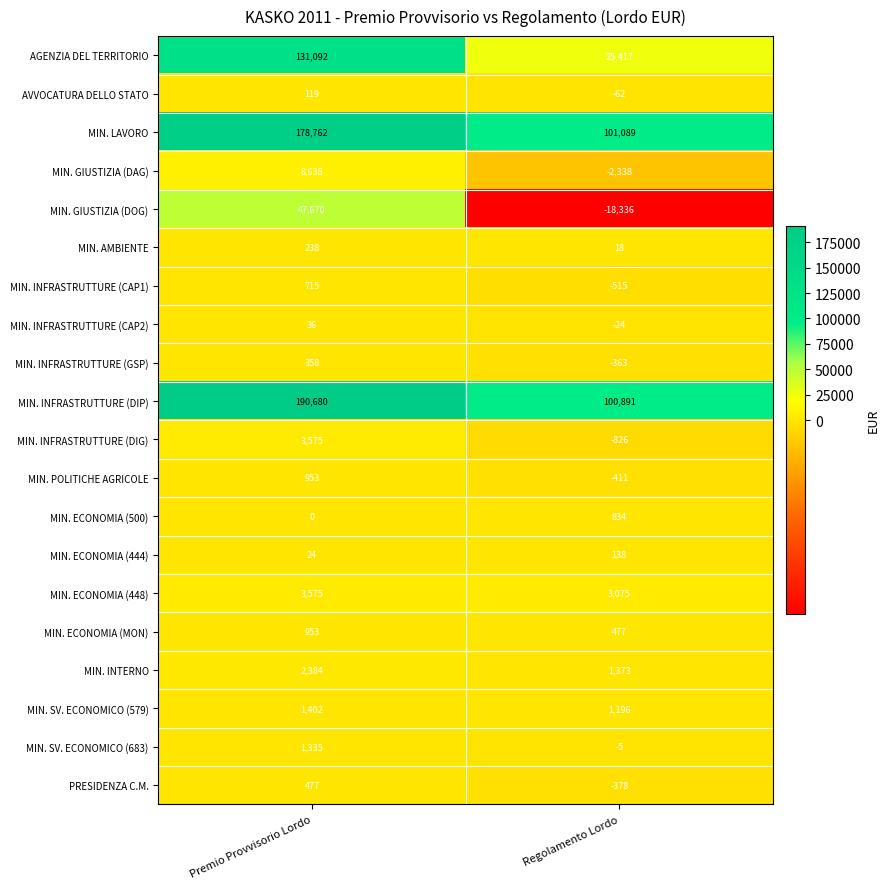

Rank the series at Regolamento Lordo from lowest to highest value.

MIN. GIUSTIZIA (DOG), MIN. GIUSTIZIA (DAG), MIN. INFRASTRUTTURE (DIG), MIN. INFRASTRUTTURE (CAP1), MIN. POLITICHE AGRICOLE, PRESIDENZA C.M., MIN. INFRASTRUTTURE (GSP), AVVOCATURA DELLO STATO, MIN. INFRASTRUTTURE (CAP2), MIN. SV. ECONOMICO (683), MIN. AMBIENTE, MIN. ECONOMIA (444), MIN. ECONOMIA (MON), MIN. ECONOMIA (500), MIN. SV. ECONOMICO (579), MIN. INTERNO, MIN. ECONOMIA (448), AGENZIA DEL TERRITORIO, MIN. INFRASTRUTTURE (DIP), MIN. LAVORO